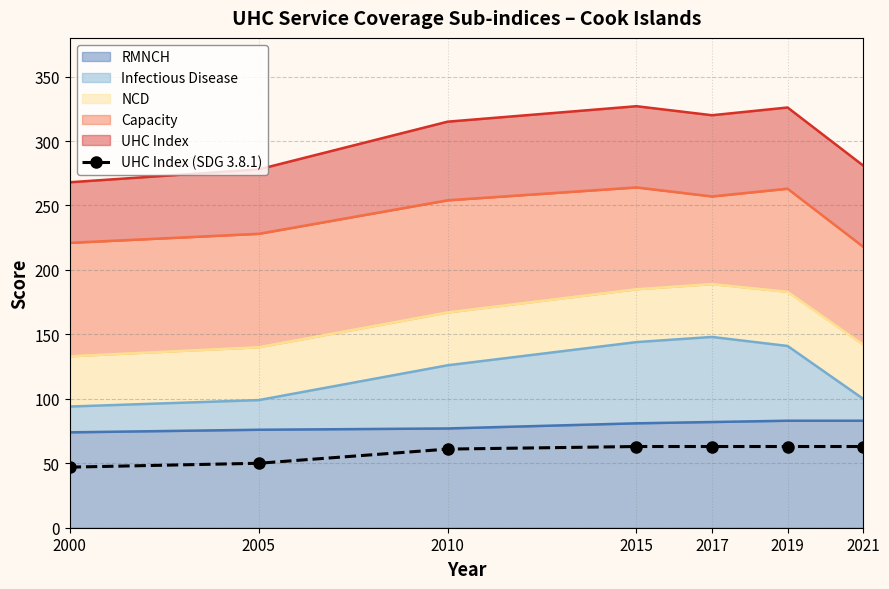

How many data points are less than 63?

3